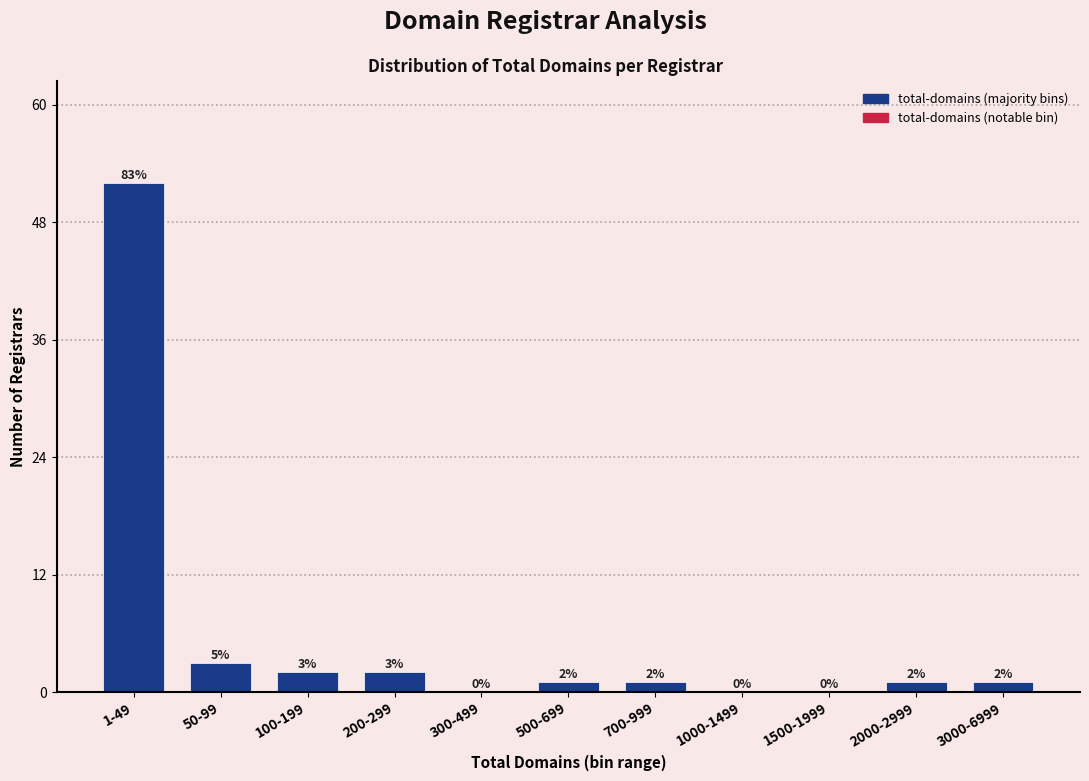

Reading left to right, list all the values displayed in this chart.

1-49=52	50-99=3	100-199=2	200-299=2	300-499=0	500-699=1	700-999=1	1000-1499=0	1500-1999=0	2000-2999=1	3000-6999=1